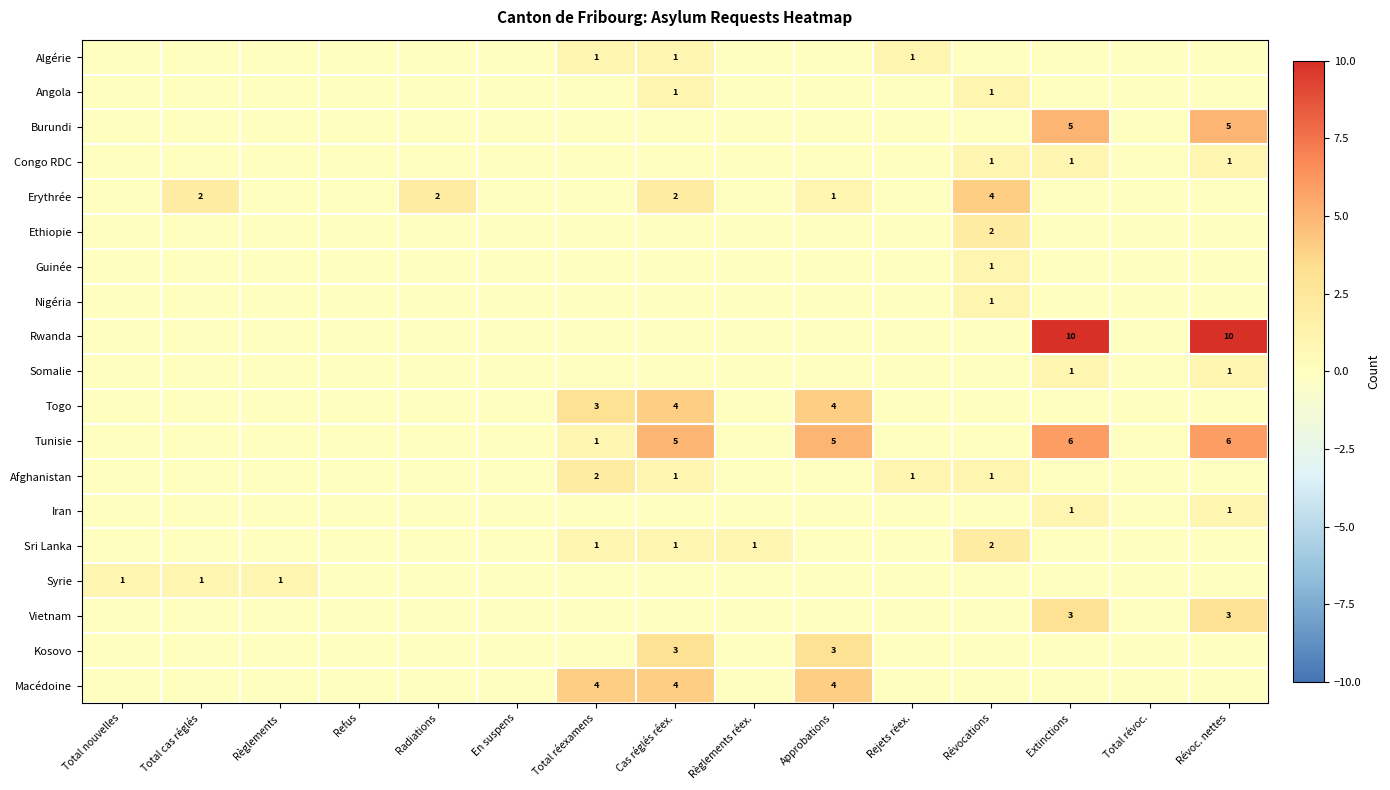

True or false: Guinée has a value of 2 at Révocations.

False